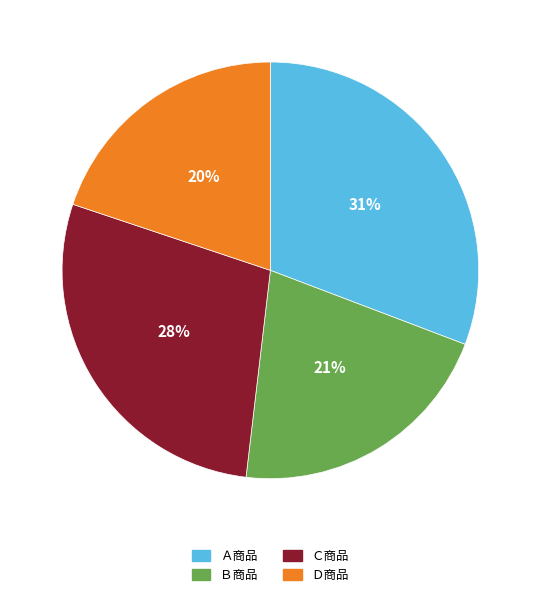

To the nearest percent, what is the difference between the largest and smallest slice percentages?

11%